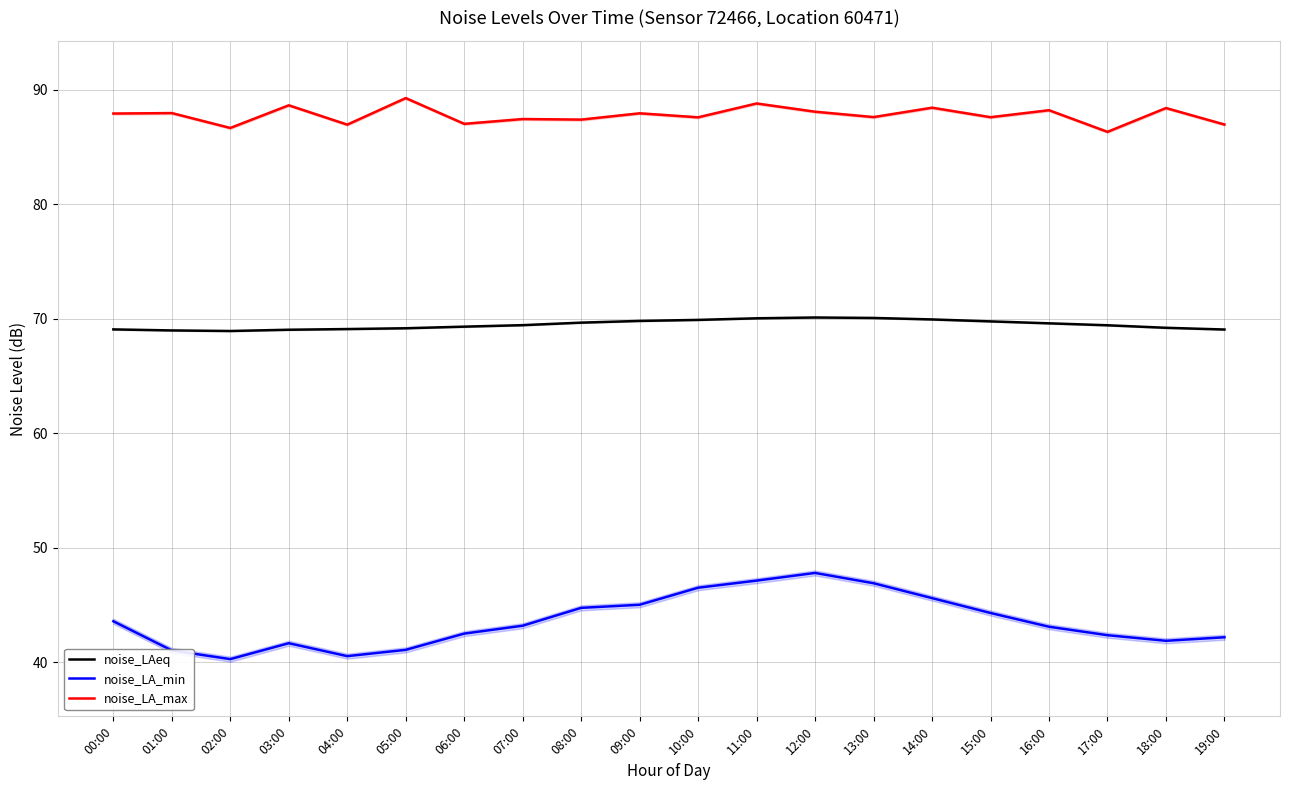

Is the value of noise_LA_min at 13:00 greater than the value of noise_LAeq at 04:00?

No